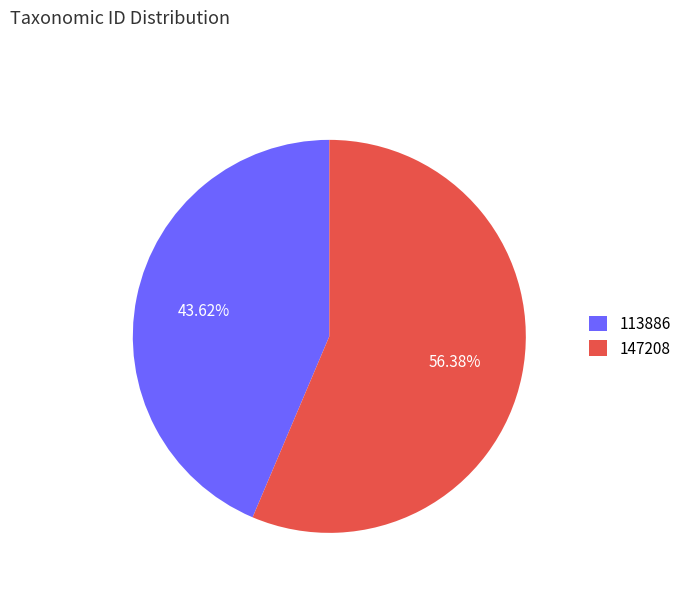

True or false: 113886 accounts for 44% of the total.

True